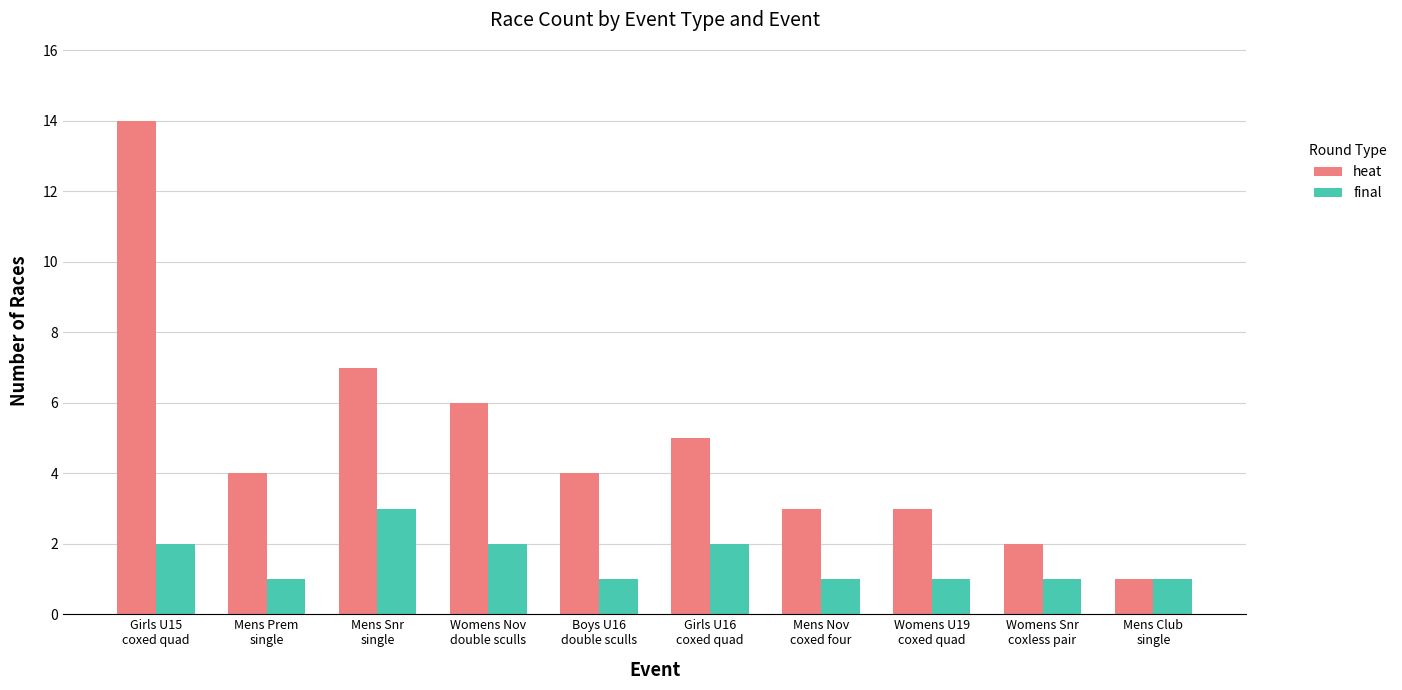

Where does the heat series first go above 4?

Girls U15
coxed quad